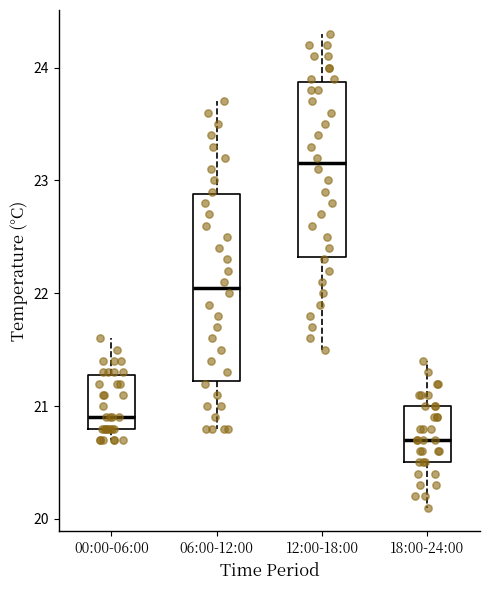

Where does the upper whisker of the box for 06:00-12:00 end on the y-axis? The values are not printed on the chart, so give them approximately, as read against the axis.

23.7